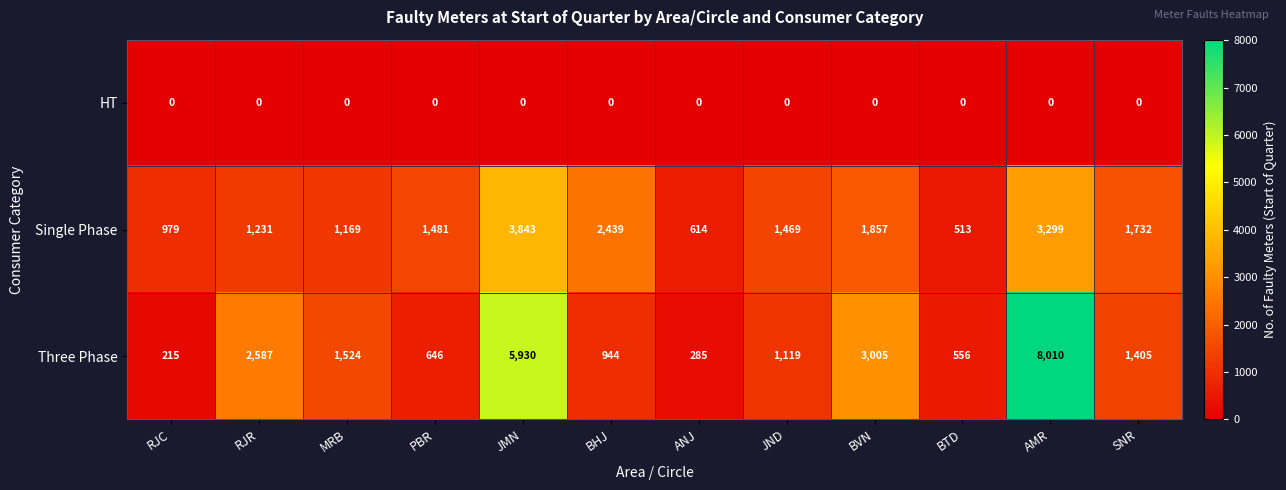

Count the number of data series in this chart.

3